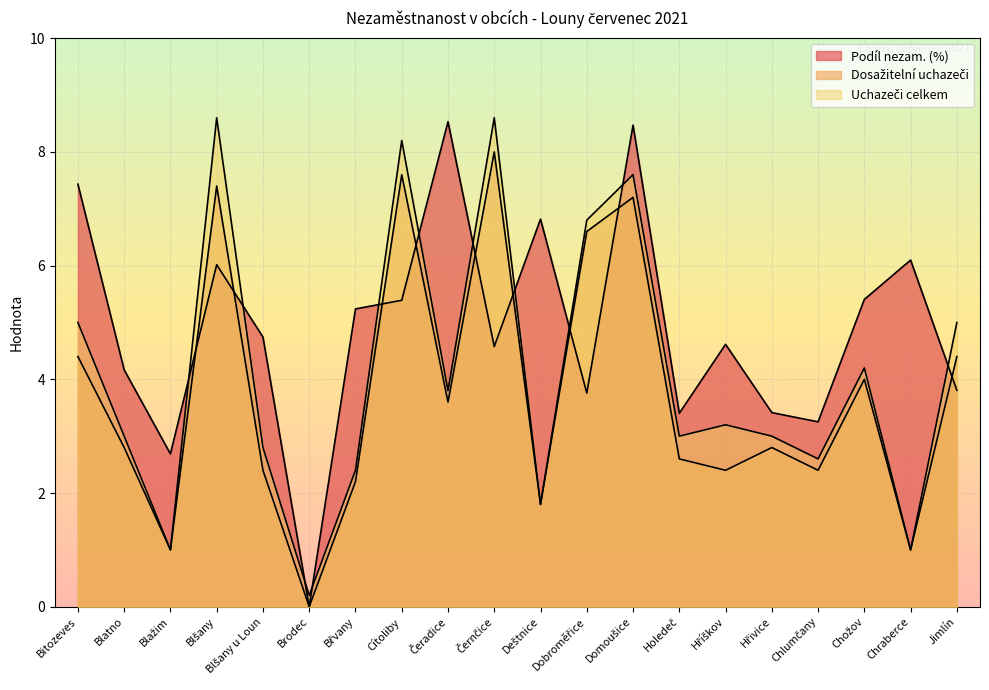

Which series has the largest total across all categories?

Podíl nezam. (%)